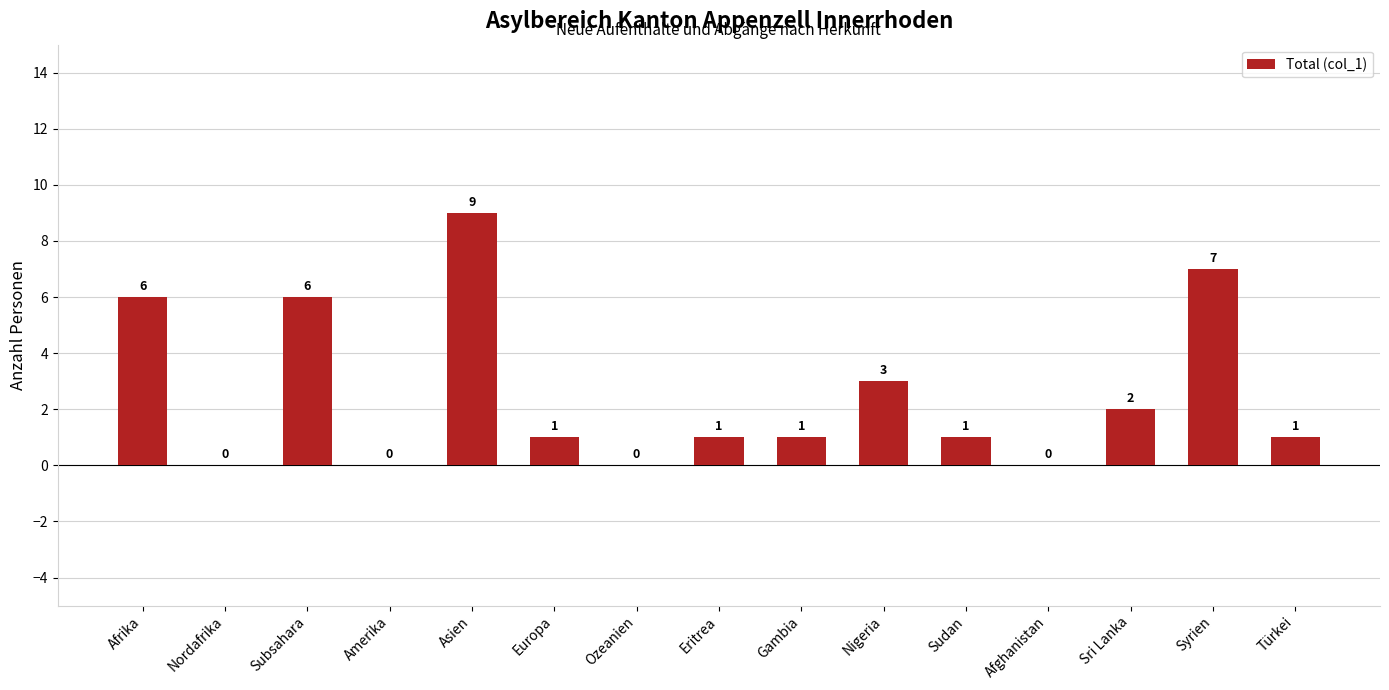

Count the values in the range 0 to 6.

13